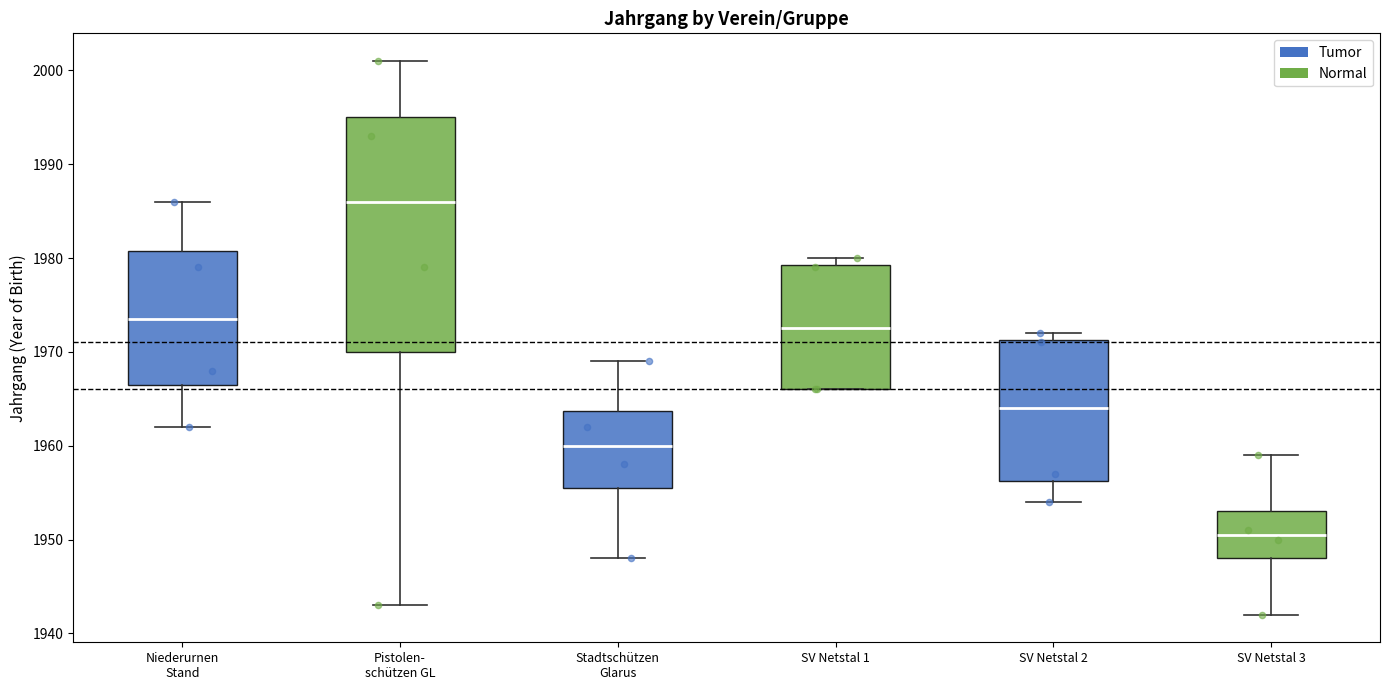

Reading left to right, read every box against the y-axis: the position of its median line, the range the box covers, and the ends of its whiskers. The values are not printed on the chart, so give them approximately, as read against the axis.

Niederurnen Stand: median 1974, box 1967 to 1981, whiskers 1962 to 1986
Pistolen- schützen GL: median 1986, box 1970 to 1995, whiskers 1943 to 2001
Stadtschützen Glarus: median 1960, box 1956 to 1964, whiskers 1948 to 1969
SV Netstal 1: median 1973, box 1966 to 1979, whiskers 1966 to 1980
SV Netstal 2: median 1964, box 1956 to 1971, whiskers 1954 to 1972
SV Netstal 3: median 1951, box 1948 to 1953, whiskers 1942 to 1959